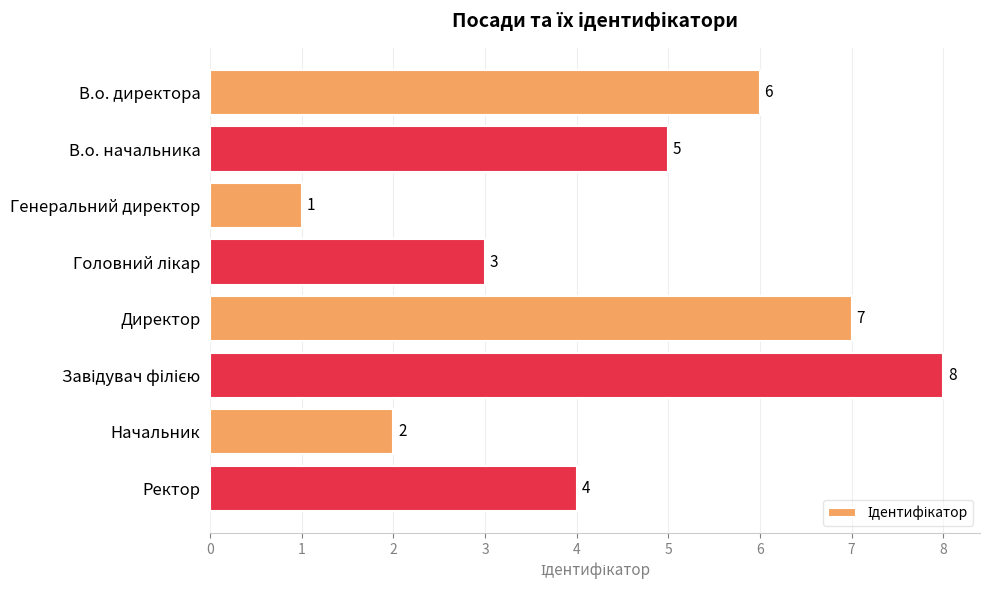

What position from the top is Директор?

5